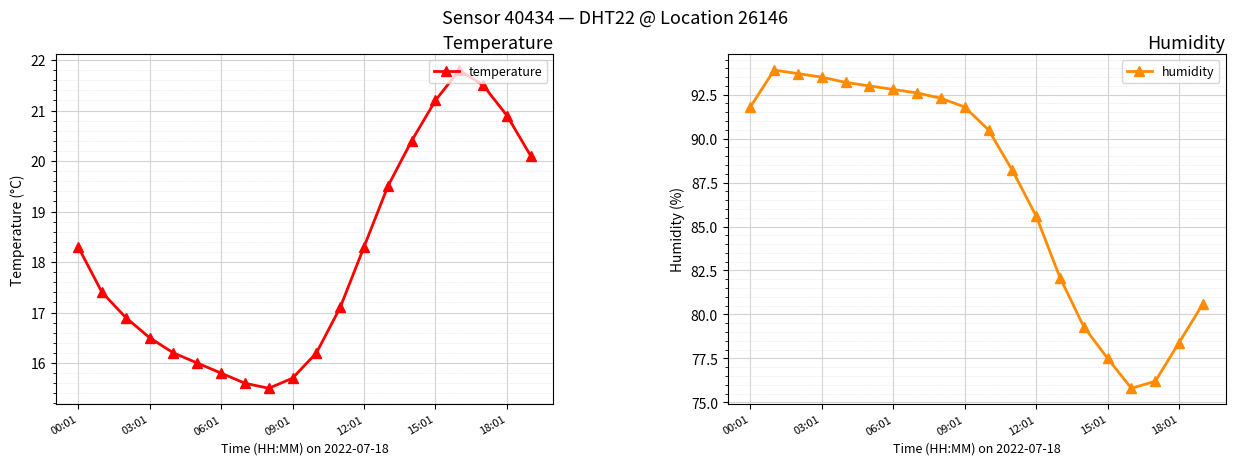

How many categories are shown in the chart?

20